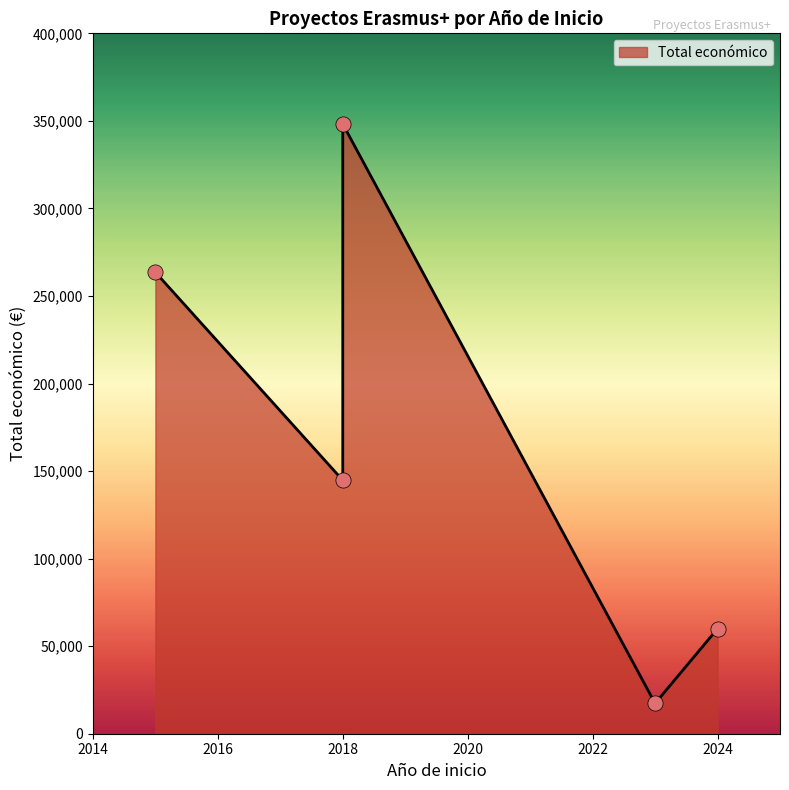

What is the ratio of the value at 2023 to the value at 2018?

0.1